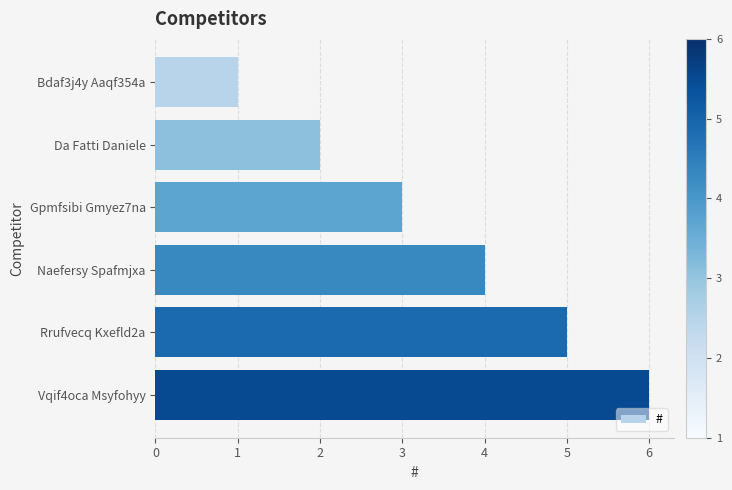

The chart shows a value of 3 at Da Fatti Daniele. True or false?

False